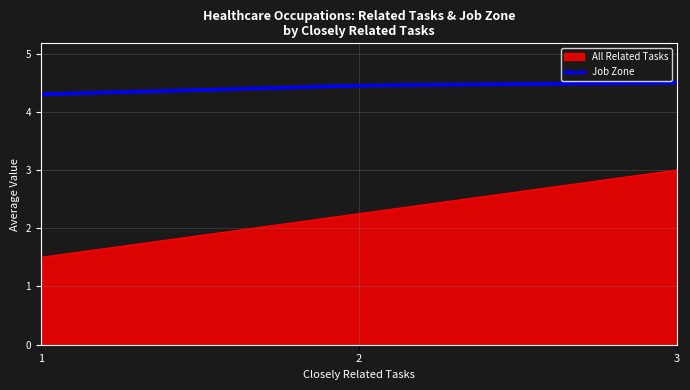

What is the difference between the maximum and minimum values in the All Related Tasks series?

1.5